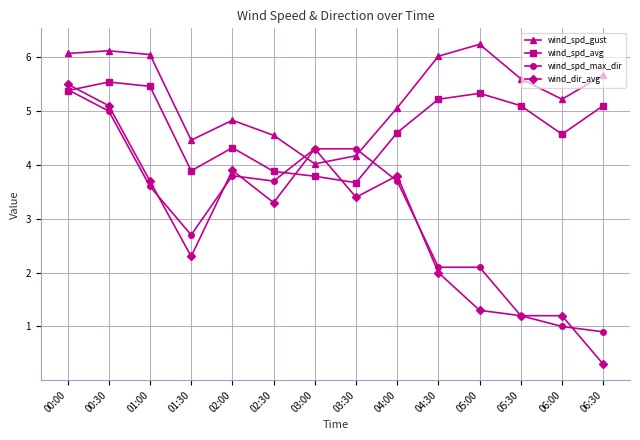

What is the label of the 9th point from the right?

02:30